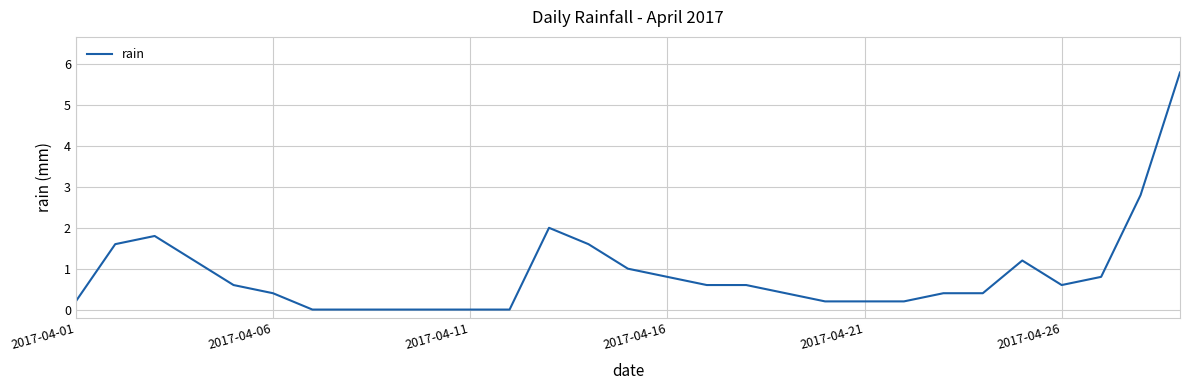

What is the greatest value displayed?

5.8